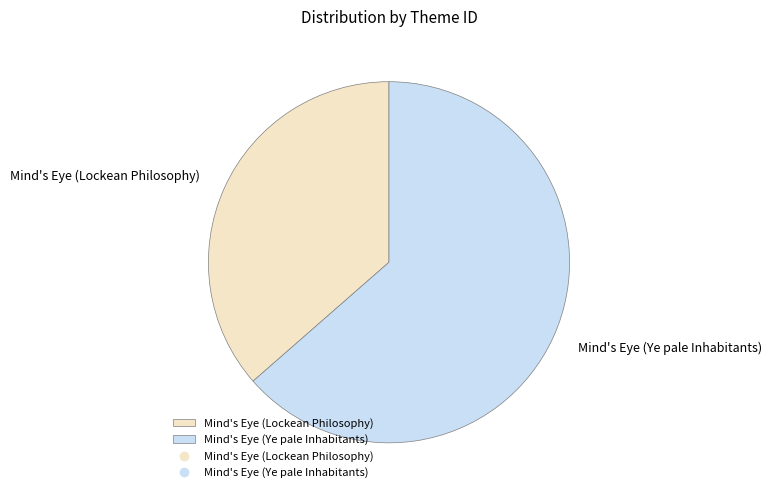

Is it true that Mind's Eye (Lockean Philosophy) is 36% of the pie?

True